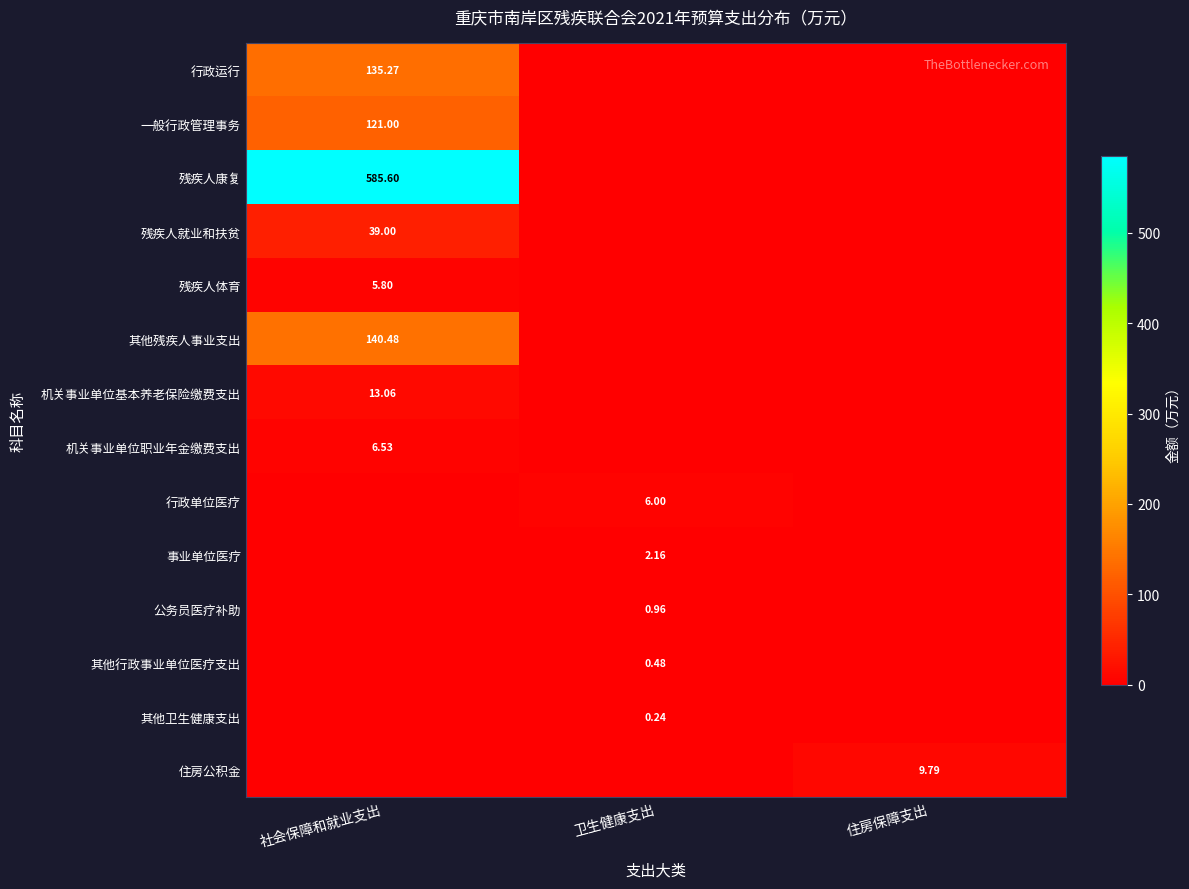

What is the maximum value for 残疾人体育?

5.8